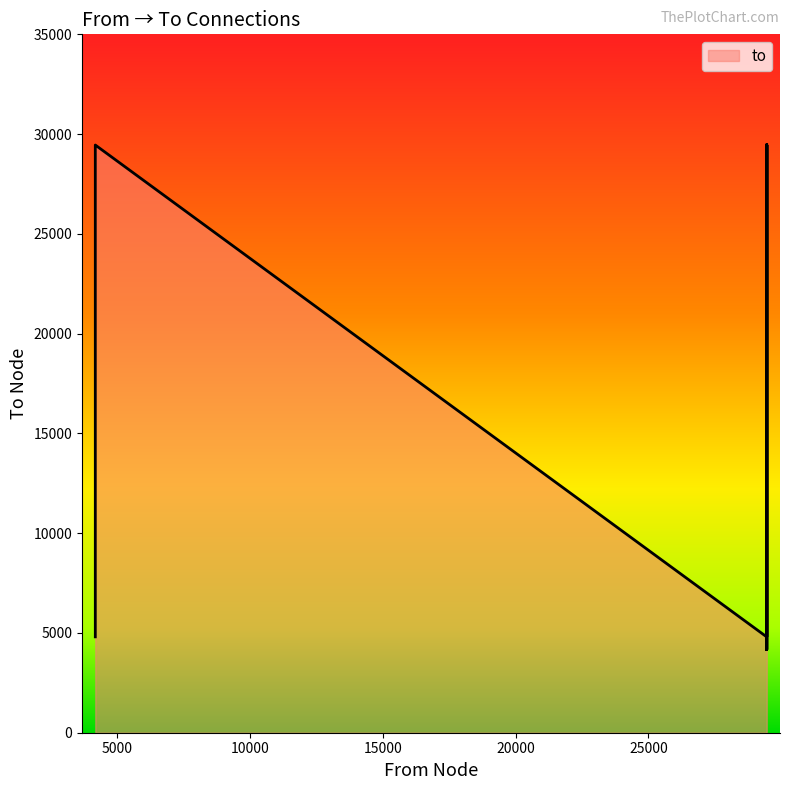

The value at 29456 is 7381. True or false?

False